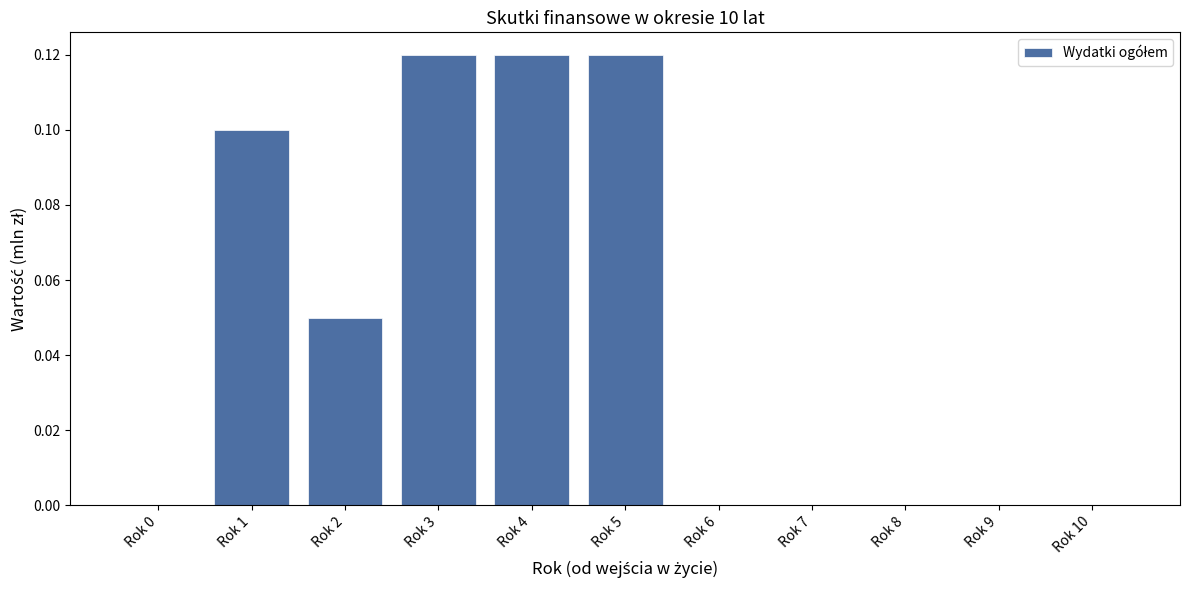

Which has a higher value, Rok 4 or Rok 10?

Rok 4